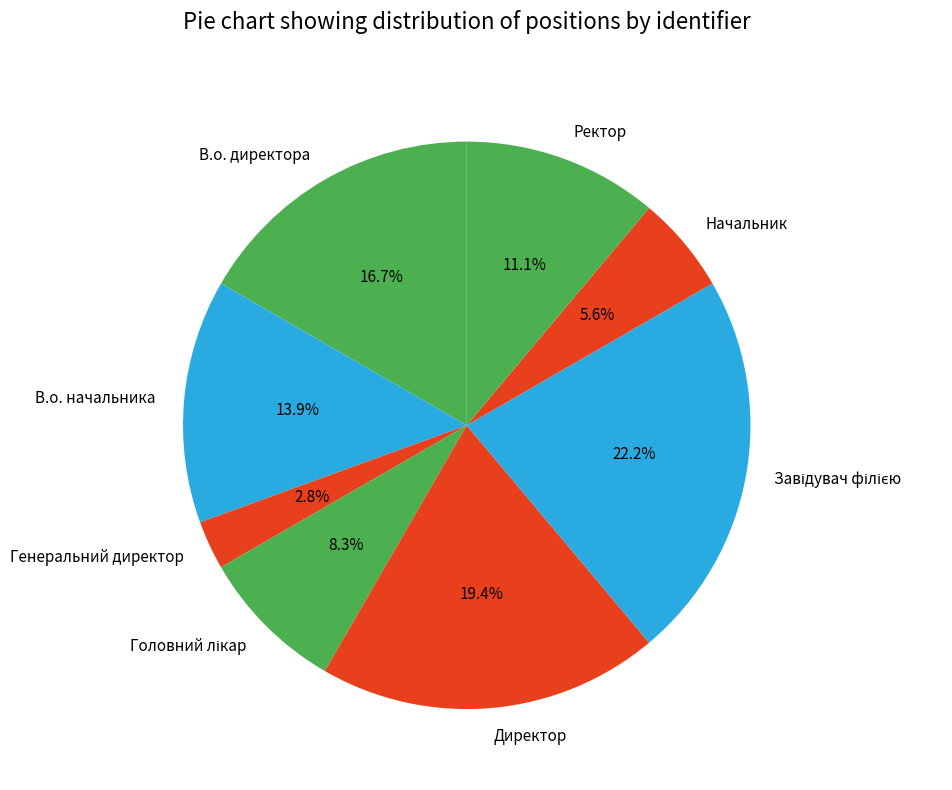

To the nearest percent, what is the average slice percentage?

12%